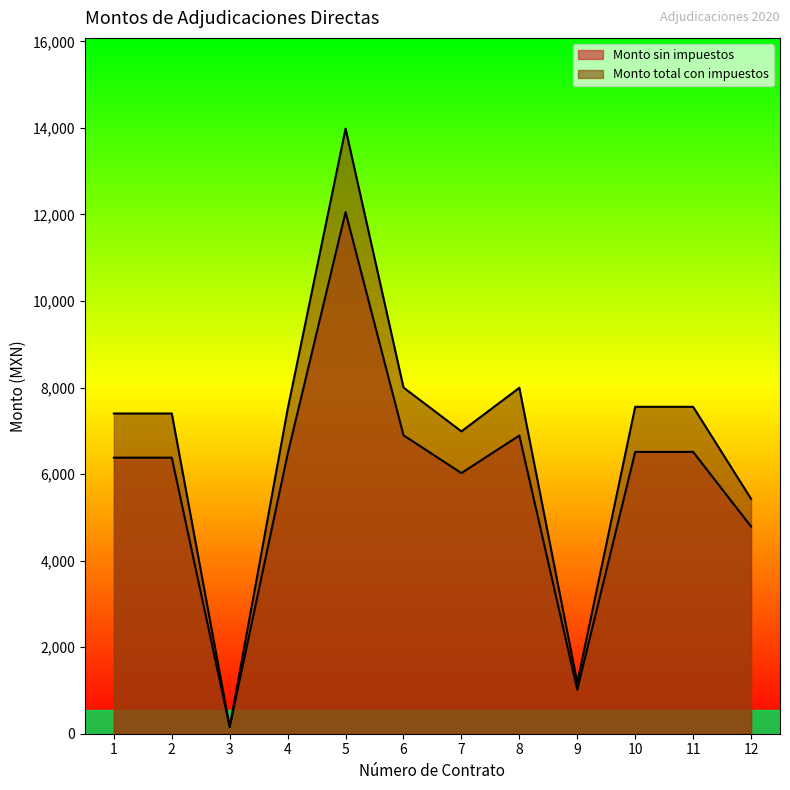

The Monto sin impuestos series shows 4788.8 at 12. True or false?

True